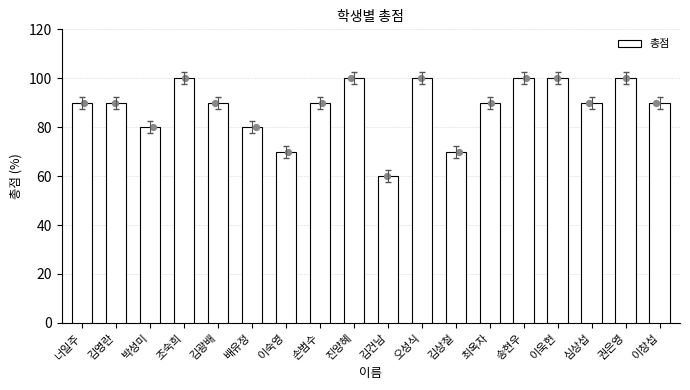

Which has a higher value, 최옥자 or 김영란?

최옥자